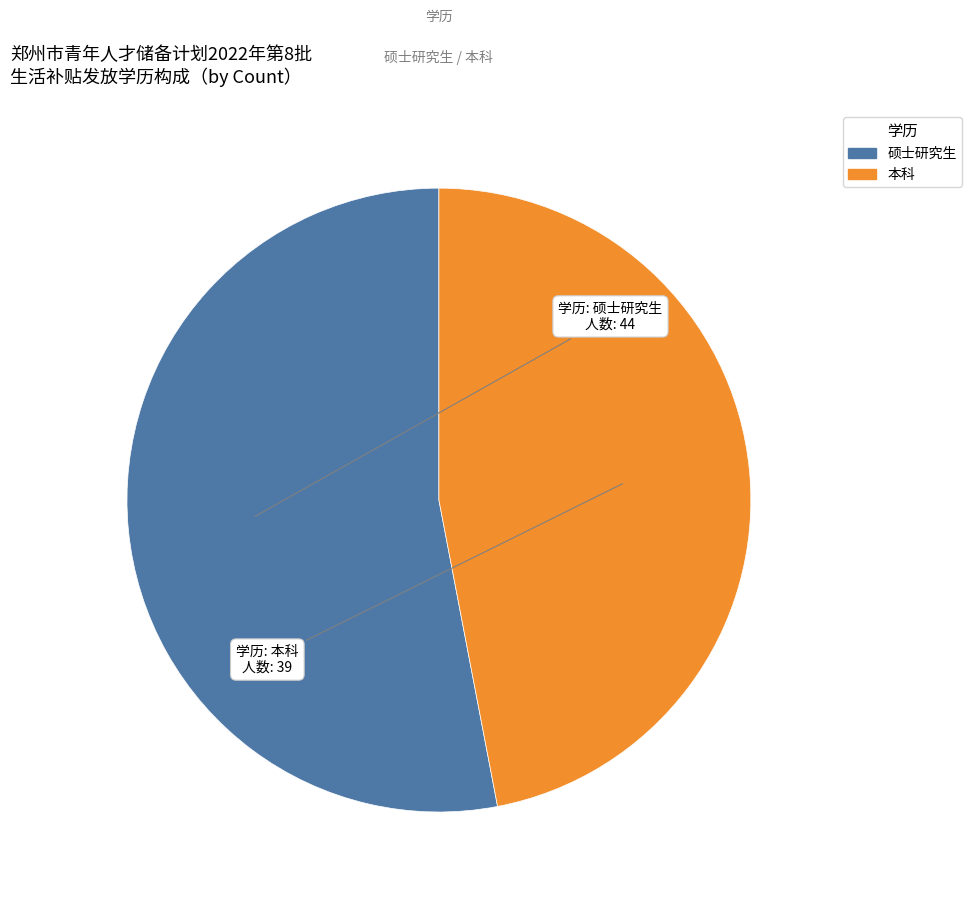

Is there any slice that represents more than half of the pie?

Yes